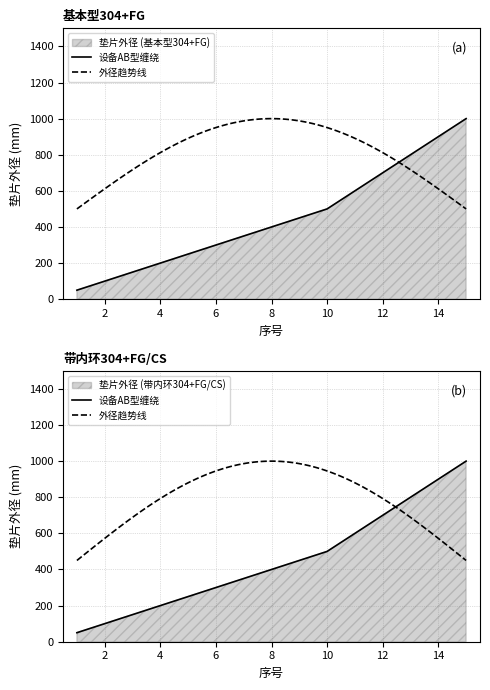

Which series changed the most between 8 and 10?

设备AB型缠绕